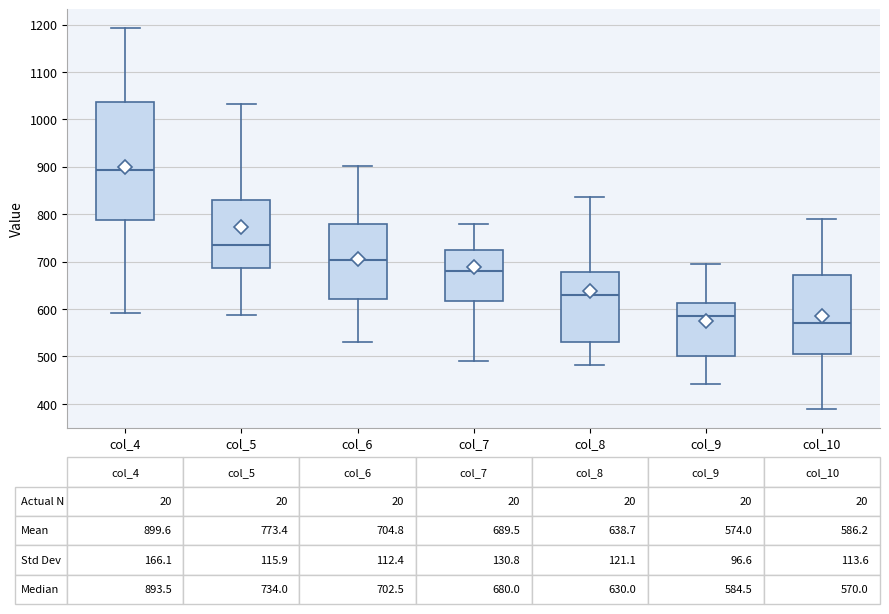

Which box has the lowest median line?

col_10